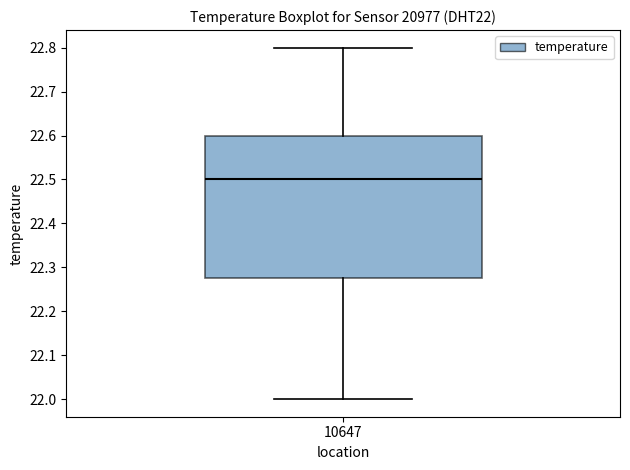

Read this box plot against the y-axis: the position of the median line, the range covered by the box, and the ends of both whiskers. The values are not printed on the chart, so give them approximately, as read against the axis.

median 22.50, box 22.28 to 22.60, whiskers 22.00 to 22.80